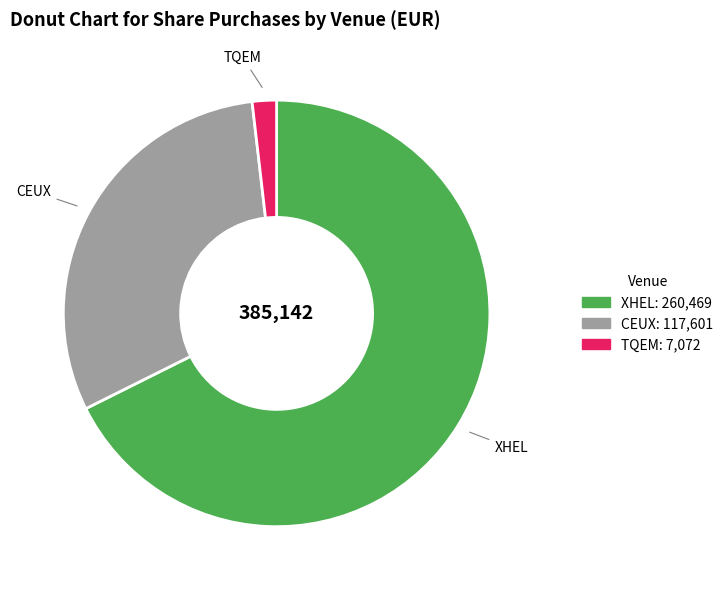

What is the smallest slice in the pie chart?

TQEM